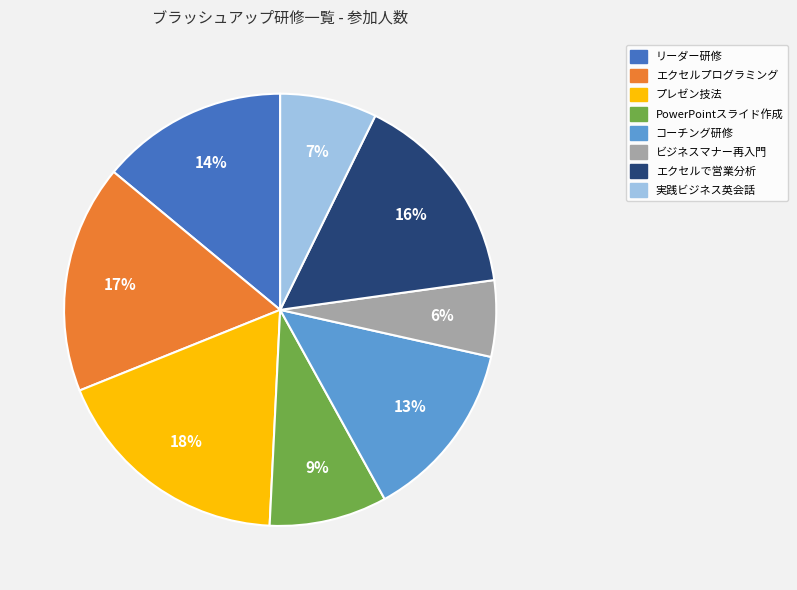

To the nearest percent, what is the average slice percentage?

12%